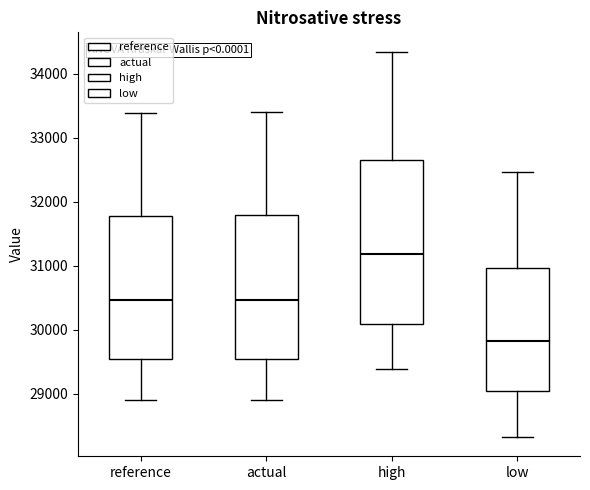

Reading left to right, read every box against the y-axis: the position of its median line, the range the box covers, and the ends of its whiskers. The values are not printed on the chart, so give them approximately, as read against the axis.

reference: median 30500, box 29500 to 31800, whiskers 28900 to 33400
actual: median 30500, box 29500 to 31800, whiskers 28900 to 33400
high: median 31200, box 30100 to 32700, whiskers 29400 to 34300
low: median 29800, box 29000 to 31000, whiskers 28300 to 32500